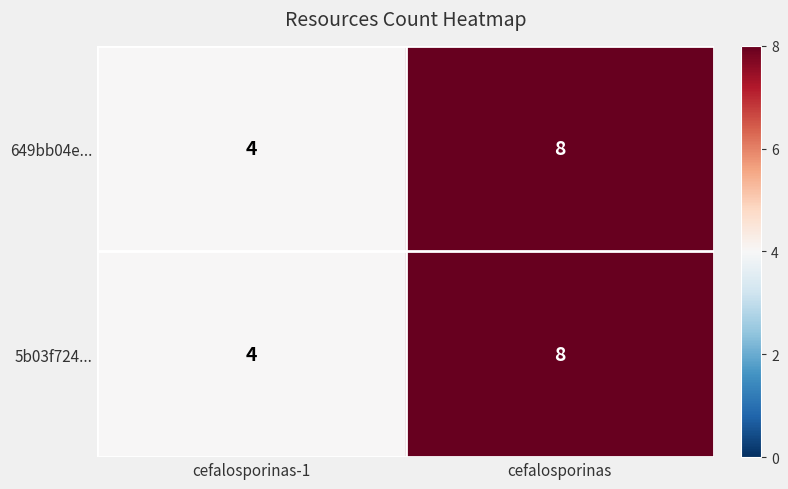

List the labels in order of 649bb04e... value, smallest first.

cefalosporinas-1, cefalosporinas